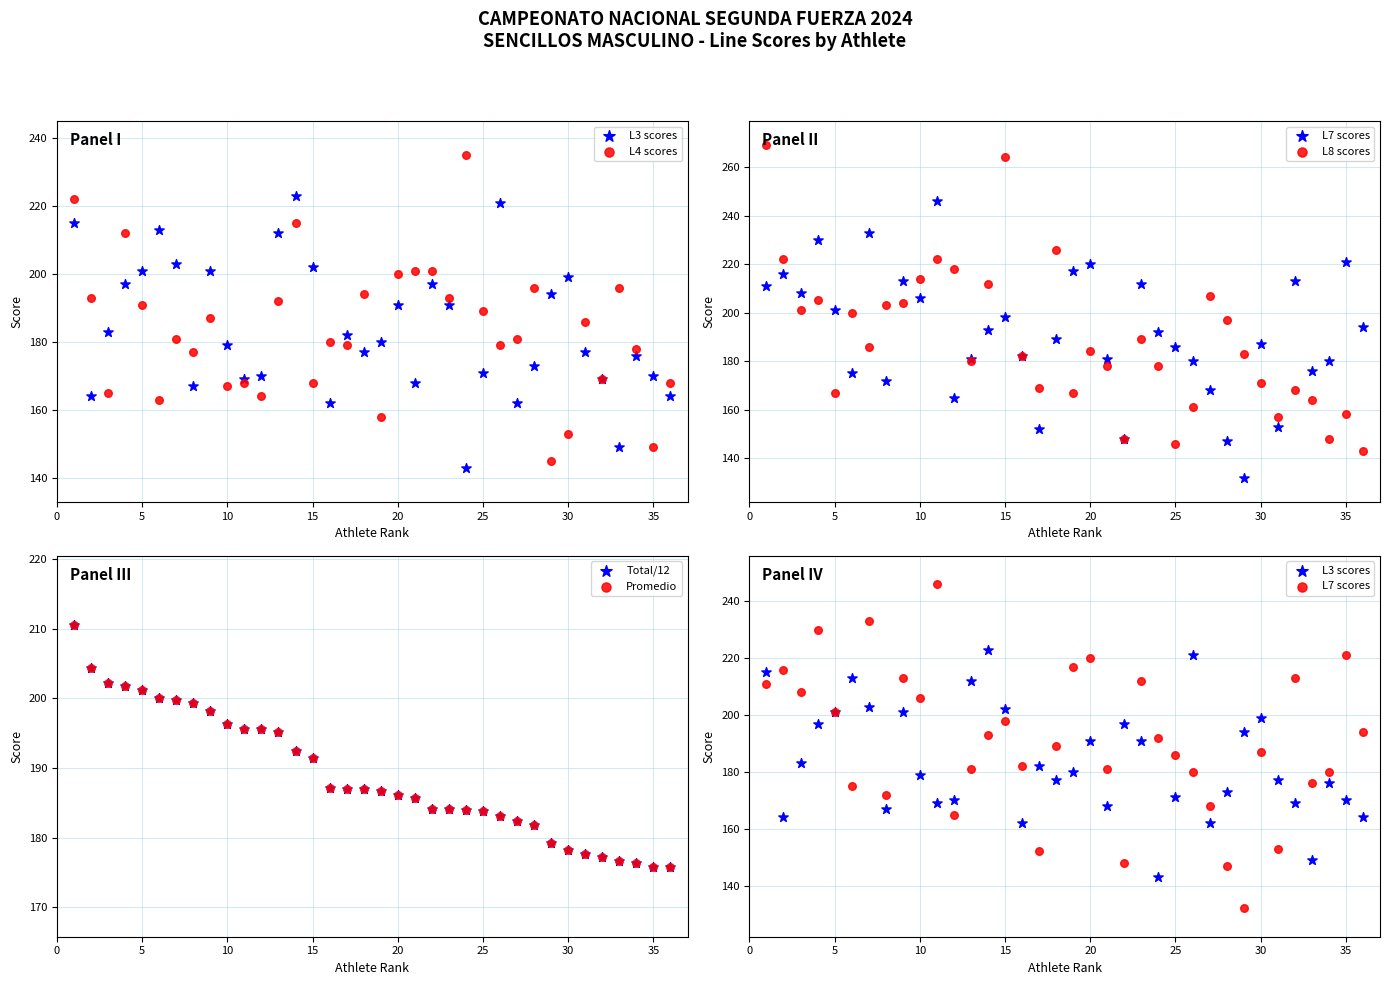

Which series reaches the minimum Y coordinate?

L7 scores